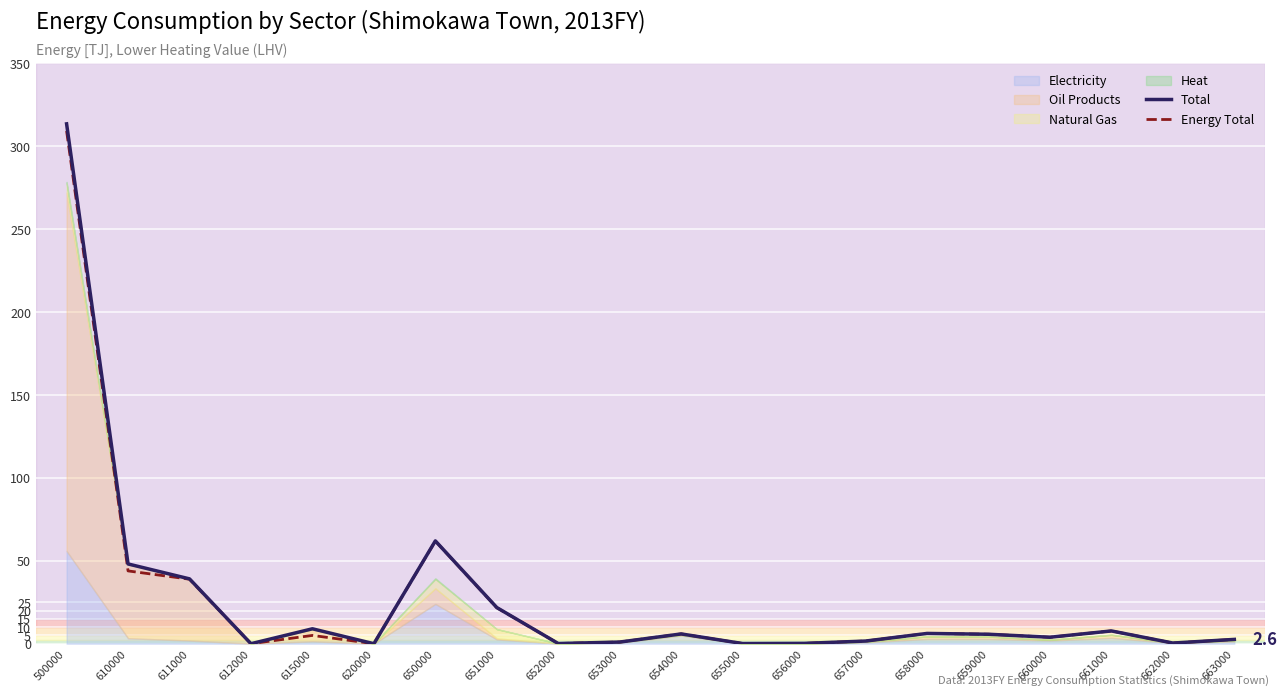

At which label is Total closest to 156?

650000